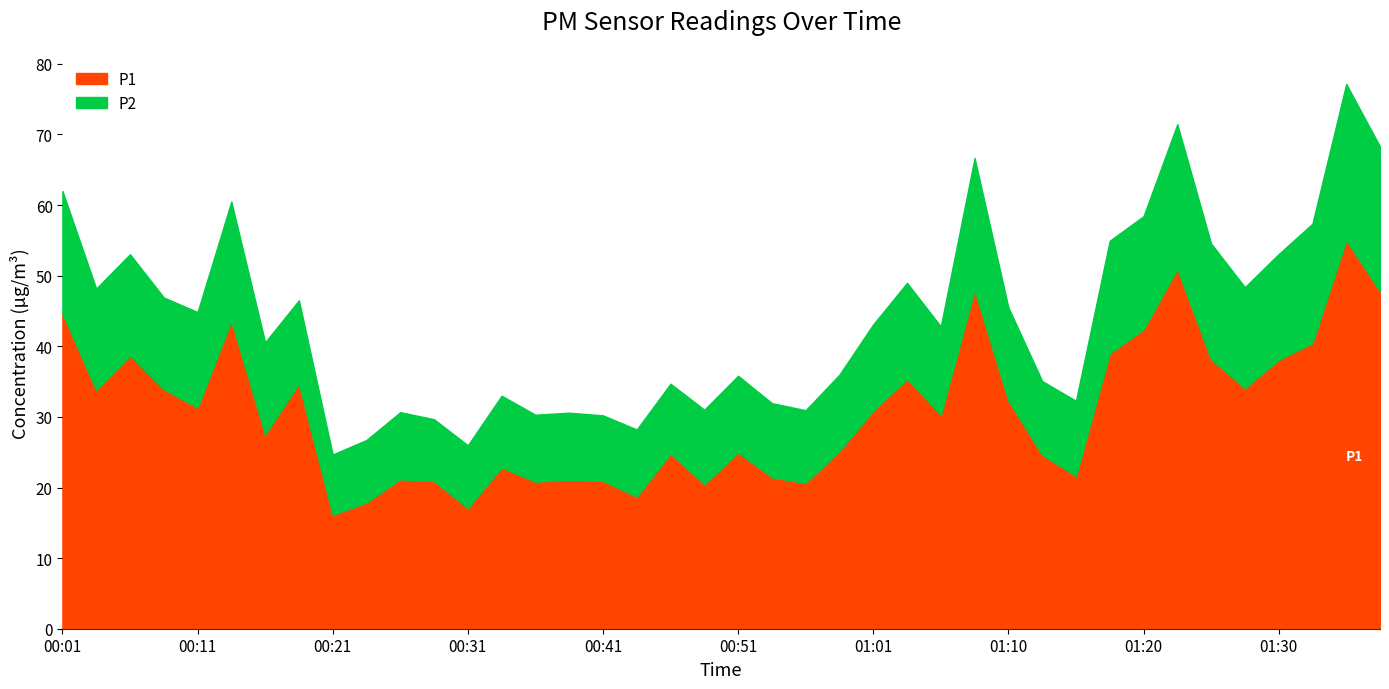

Is the value of P1 at 00:21 greater than the value of P2 at 00:56?

Yes